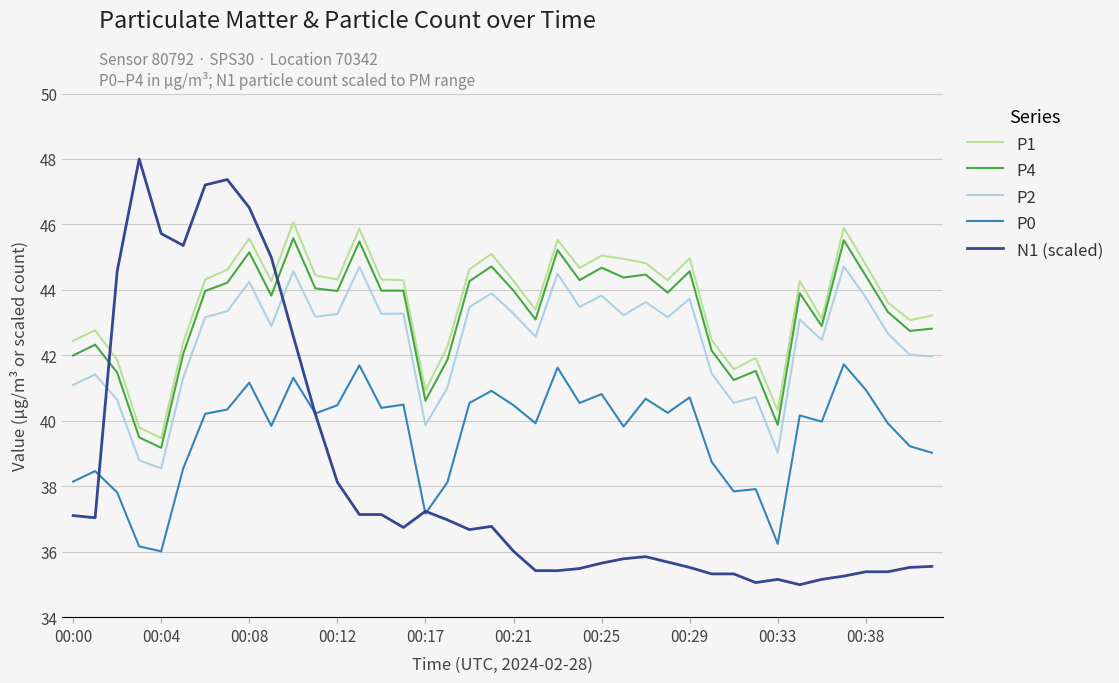

How many lines are shown in the chart?

5